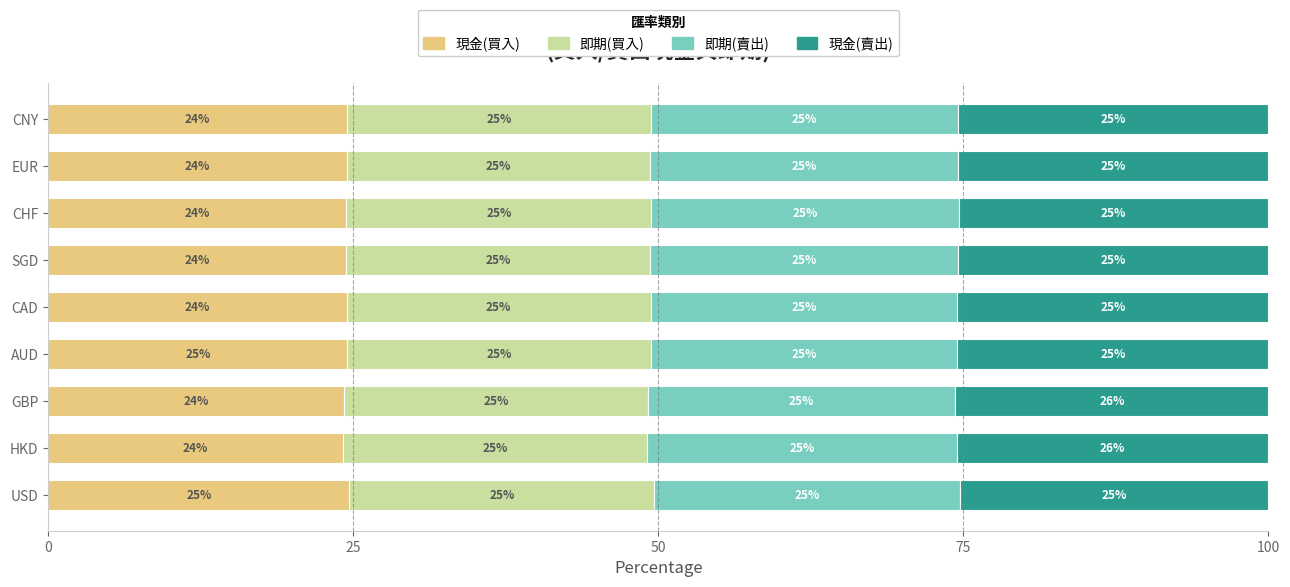

What is the highest value of the 現金(買入) series?

24.7